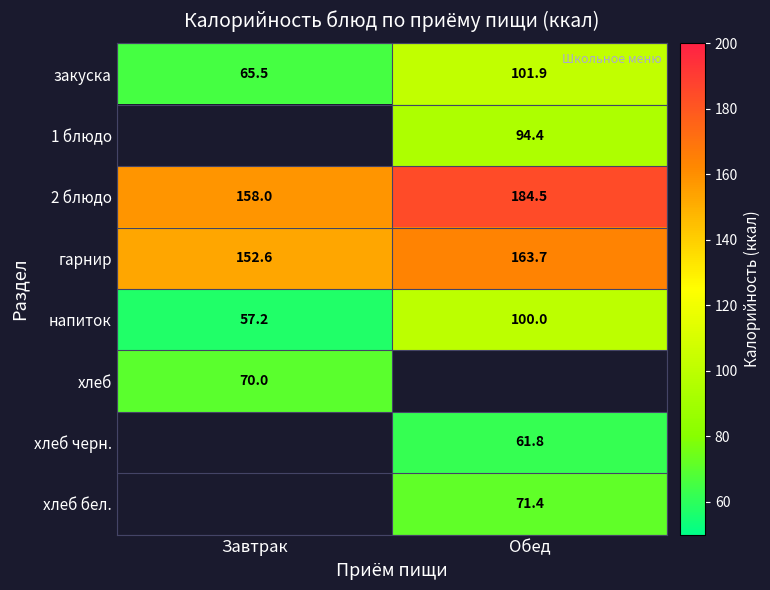

Is the value of 1 блюдо at Обед greater than the value of 2 блюдо at Обед?

No